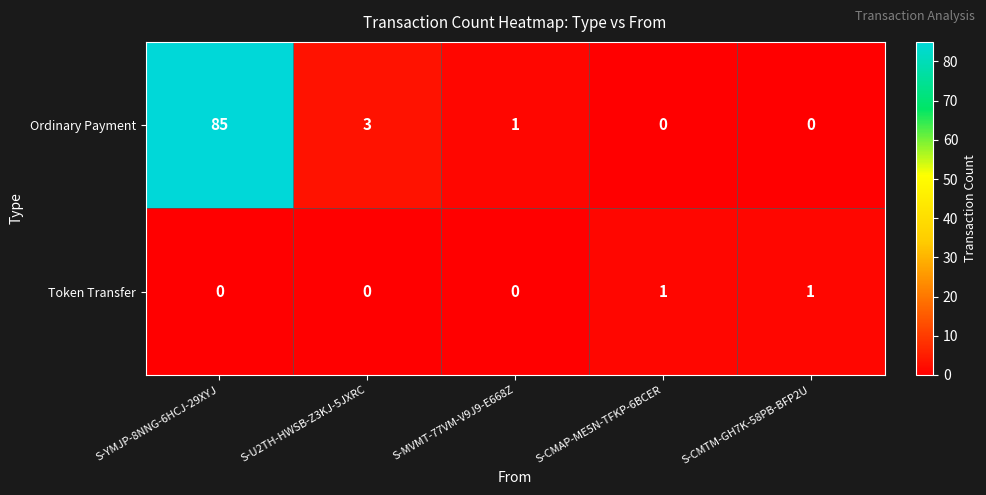

Reading left to right, list all the values displayed in this chart.

Ordinary Payment: 85	3	1	0	0
Token Transfer: 0	0	0	1	1